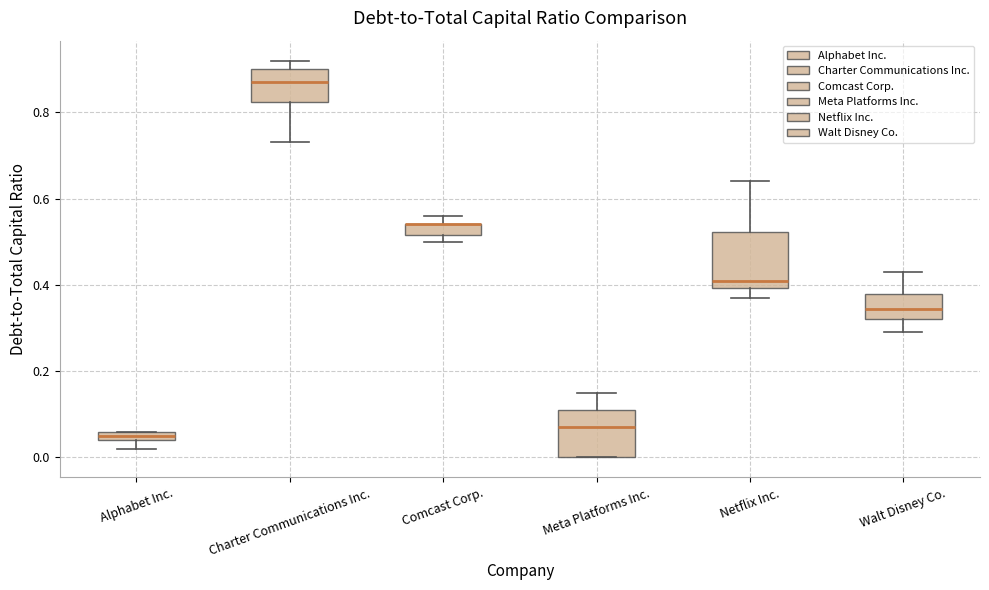

Where is the upper edge of the box for Comcast Corp. on the y-axis? The values are not printed on the chart, so give them approximately, as read against the axis.

0.54